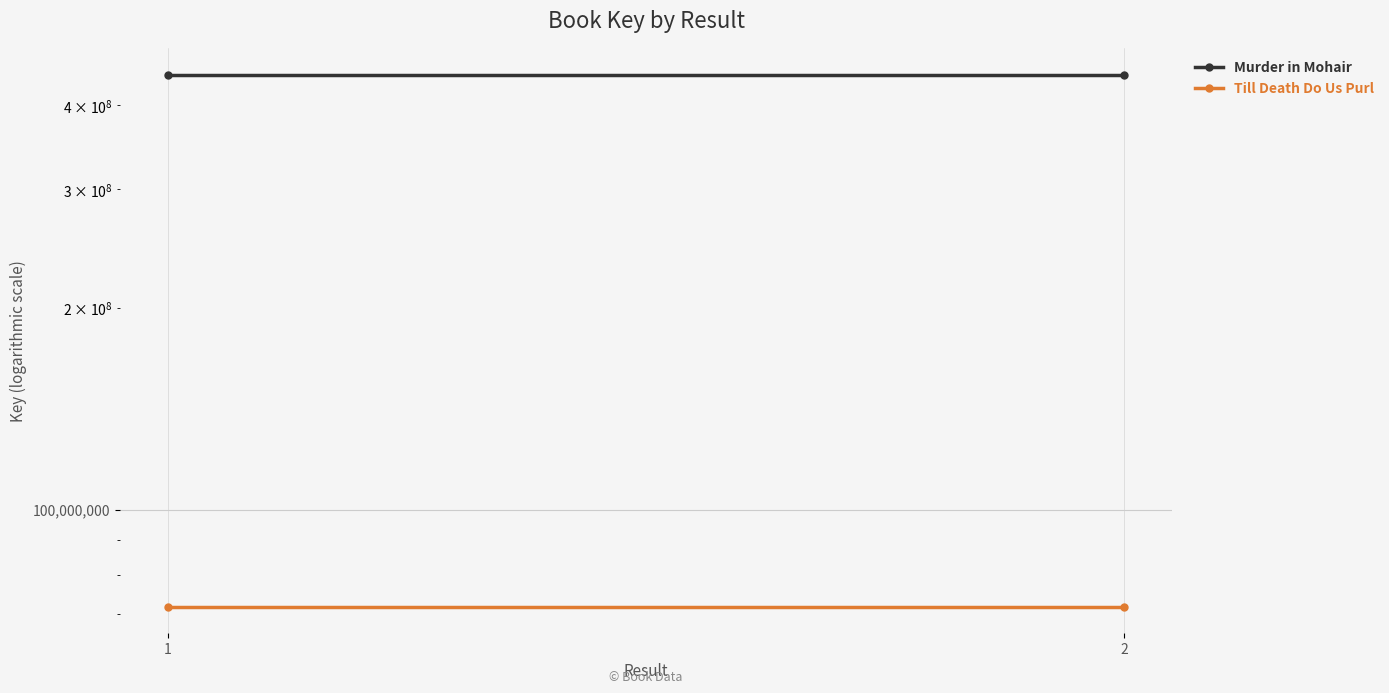

Reading right to left, list all the values displayed in this chart.

Murder in Mohair: 444070092	444070092
Till Death Do Us Purl: 71722425	71722425